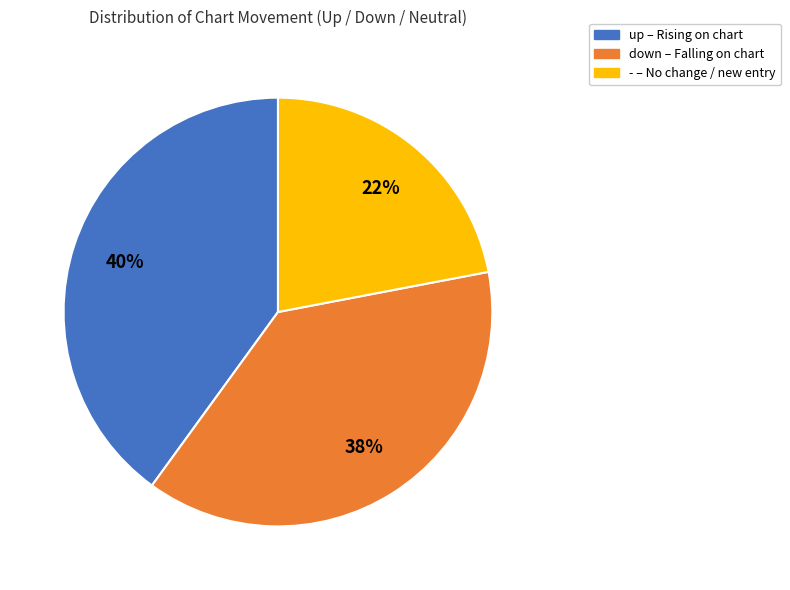

What is the largest slice in the pie chart?

up